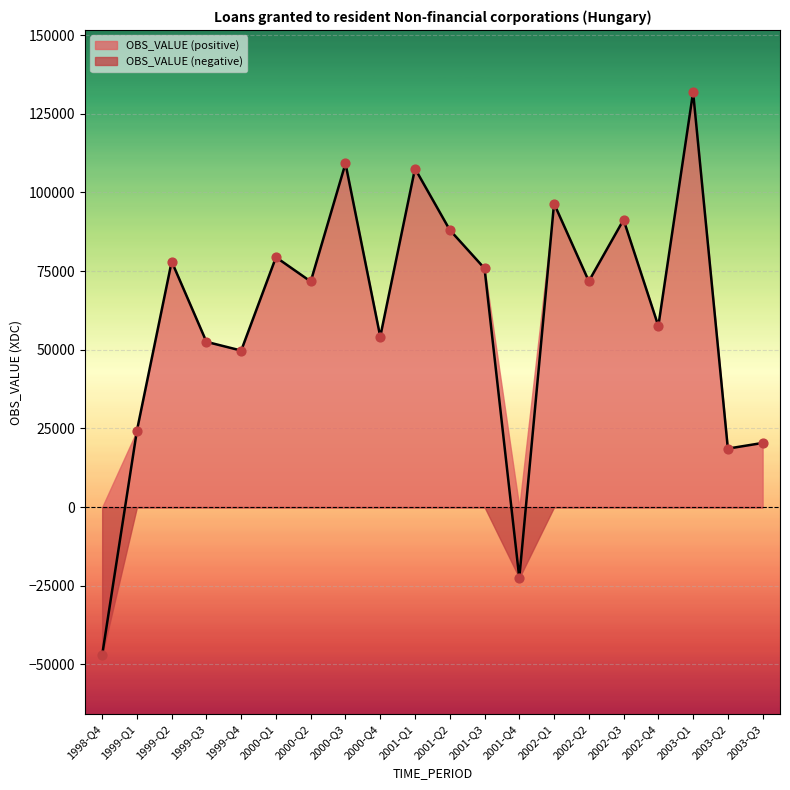

Approximately how many times larger is the value at 2001-Q2 compared to 2000-Q4?

1.6